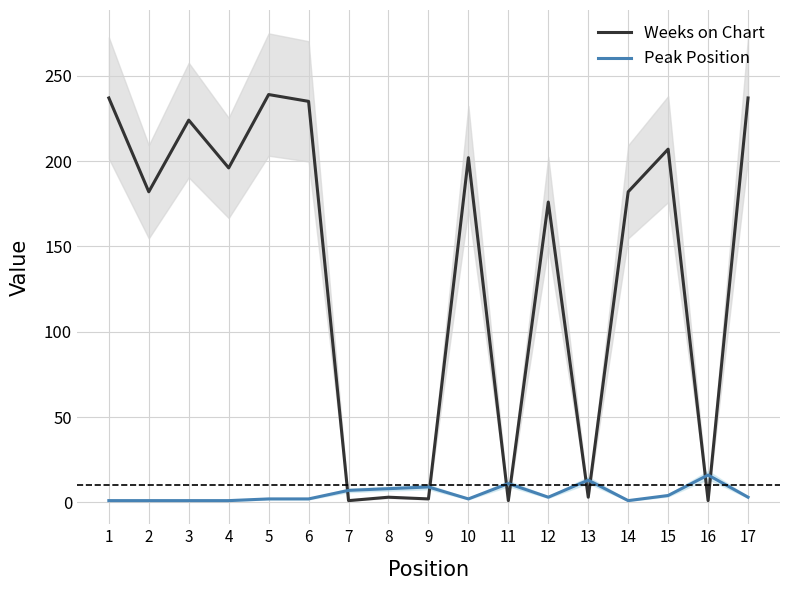

What is the difference between the maximum and minimum values in the Weeks on Chart series?

238